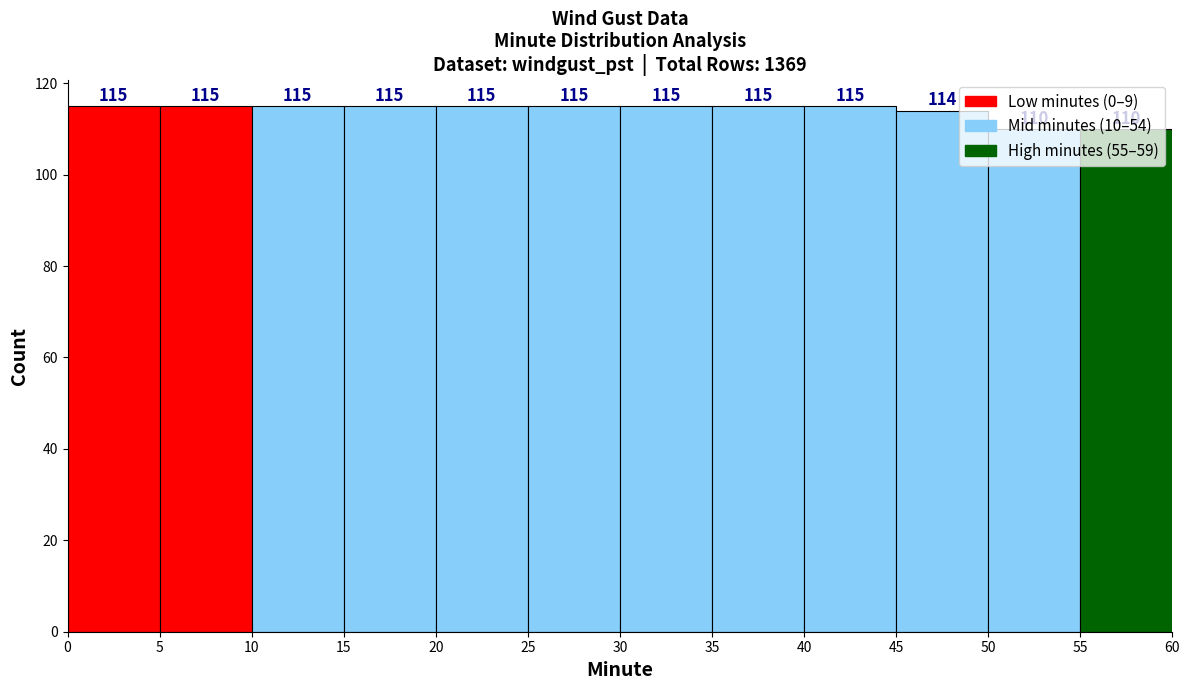

Reading left to right, transcribe this chart: for each bar, give the range it covers on the x-axis and its height.

0 to 5: 115
5 to 10: 115
10 to 15: 115
15 to 20: 115
20 to 25: 115
25 to 30: 115
30 to 35: 115
35 to 40: 115
40 to 45: 115
45 to 50: 114
50 to 55: 110
55 to 60: 110